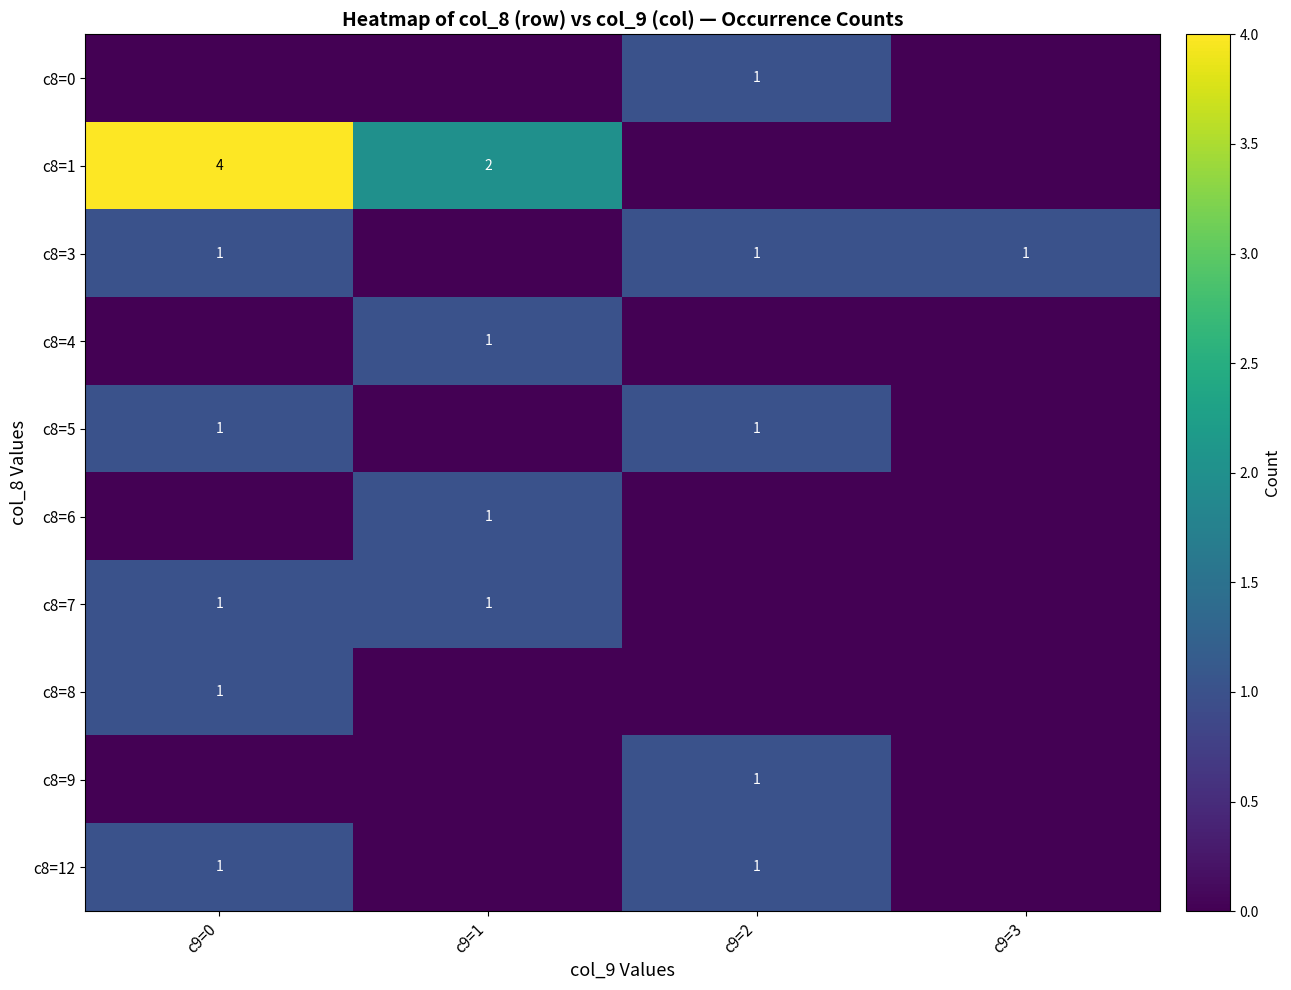

What is the total value across all series at c9=2?

5